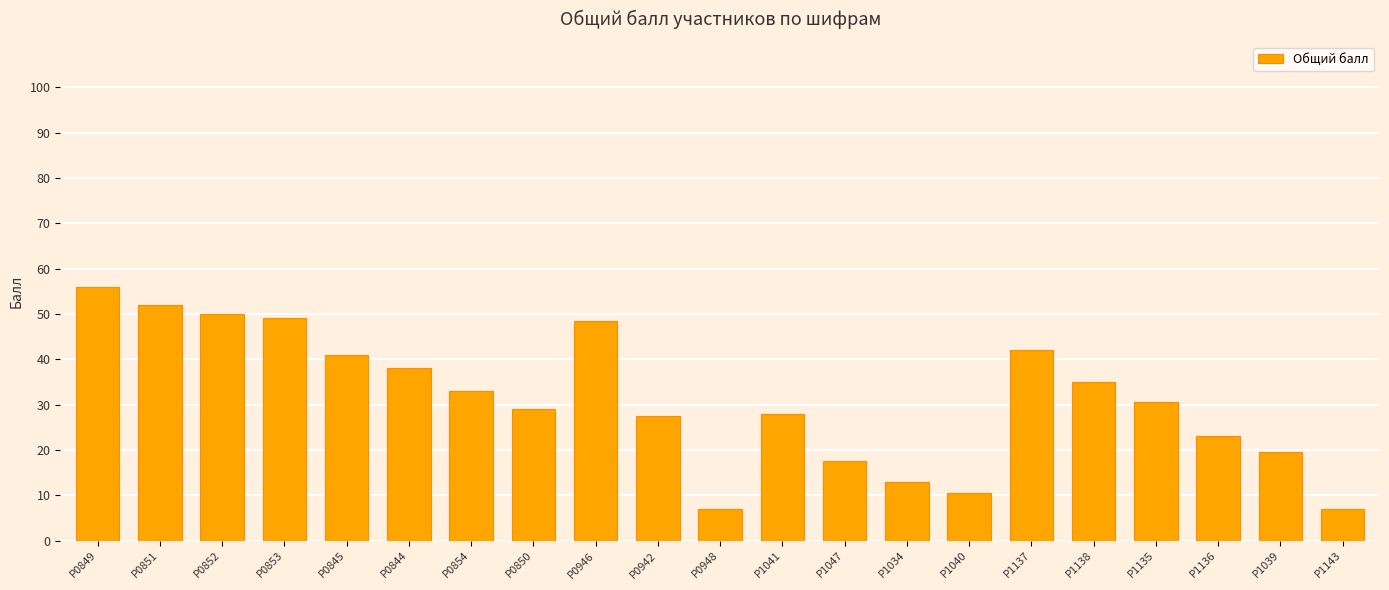

What is the minimum value shown in the chart?

7.0